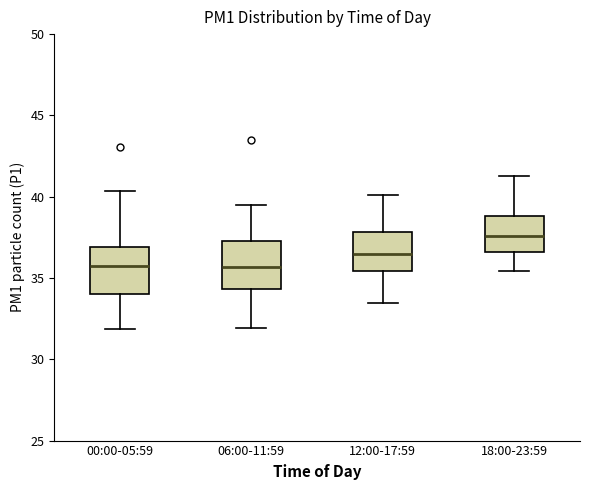

Which box has the highest median line?

18:00-23:59